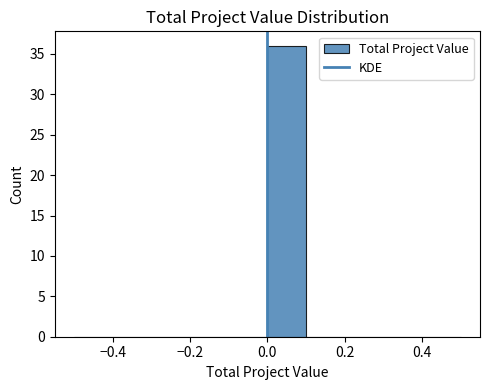

What is the height of the bar covering 0.0 to 0.1 on the x-axis? The values are not printed on the chart, so give them approximately, as read against the axis.

36